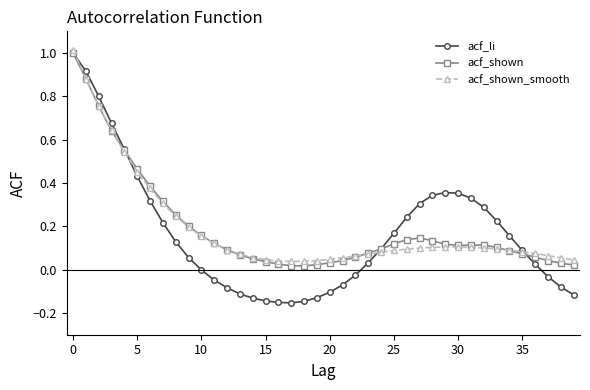

True or false: acf_li and acf_shown cross at least once.

True